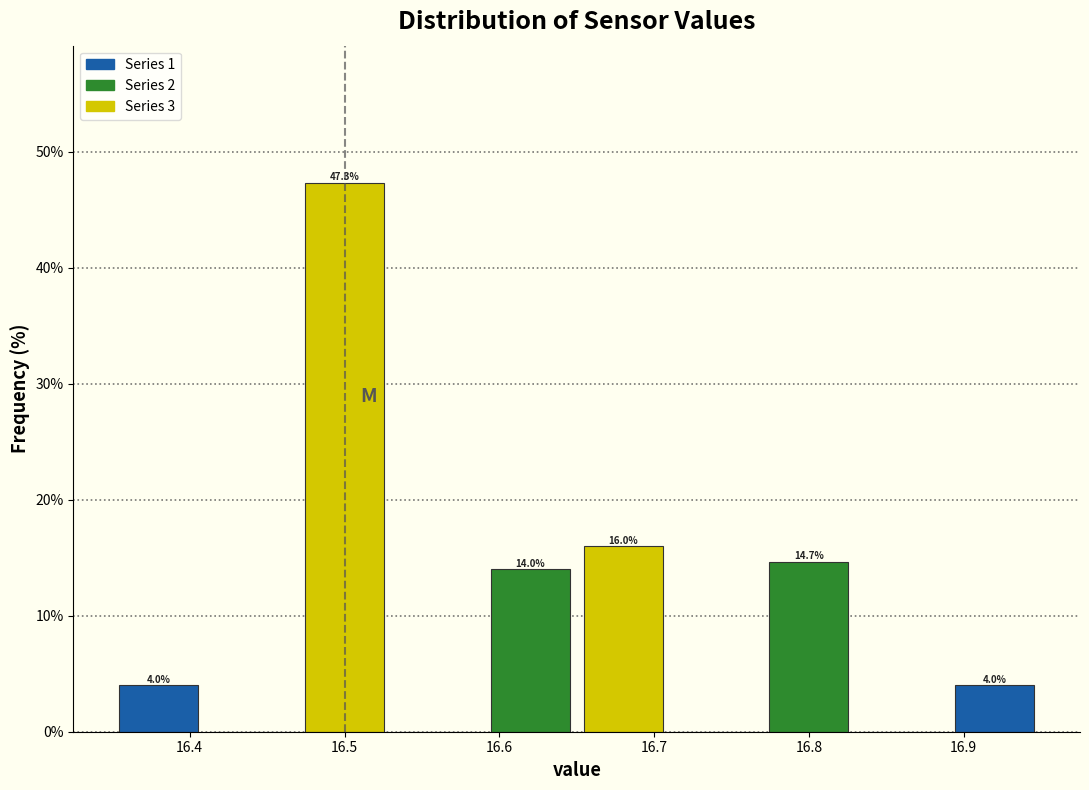

Over which range of the x-axis is the bar tallest?

16.47 to 16.53